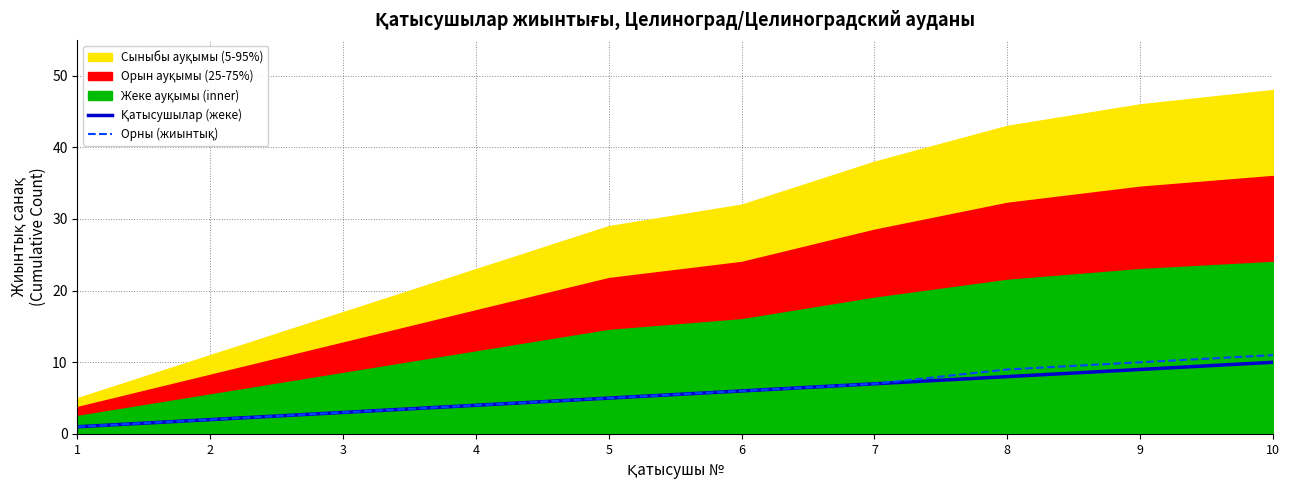

What is the difference between the maximum and minimum values in the Орны (жиынтық) series?

10